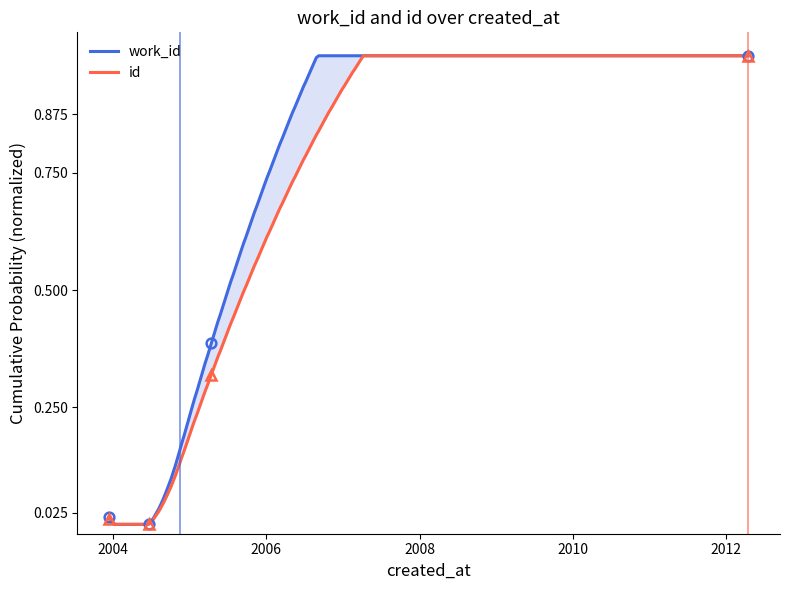

Is the value of id at 2004-06-22 greater than the value of work_id at 2004-06-22?

No